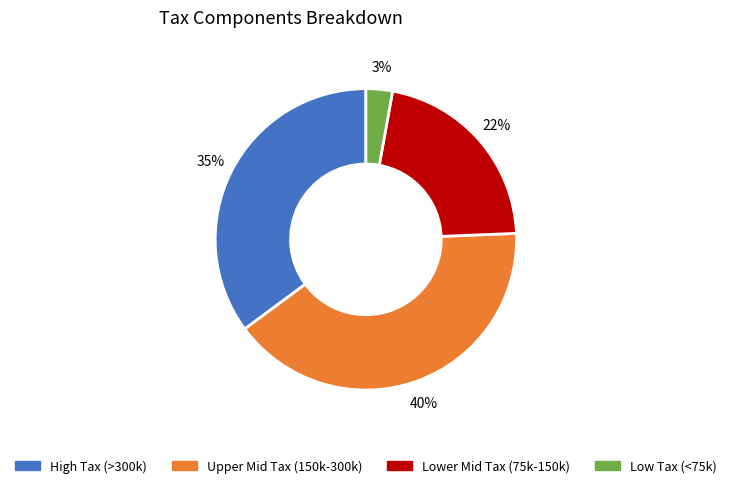

Count the number of slices in the pie.

4